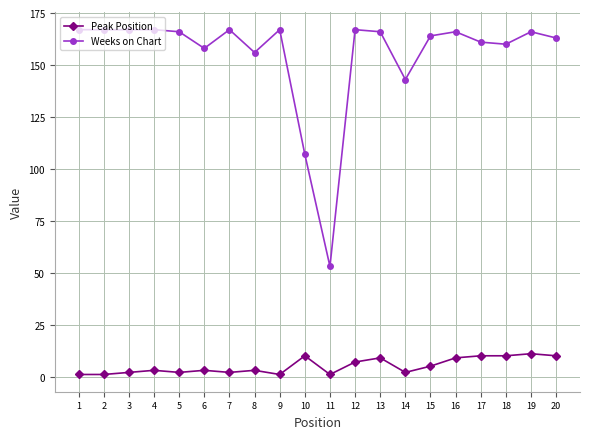

Is the value of Weeks on Chart at 10 greater than the value of Peak Position at 9?

Yes